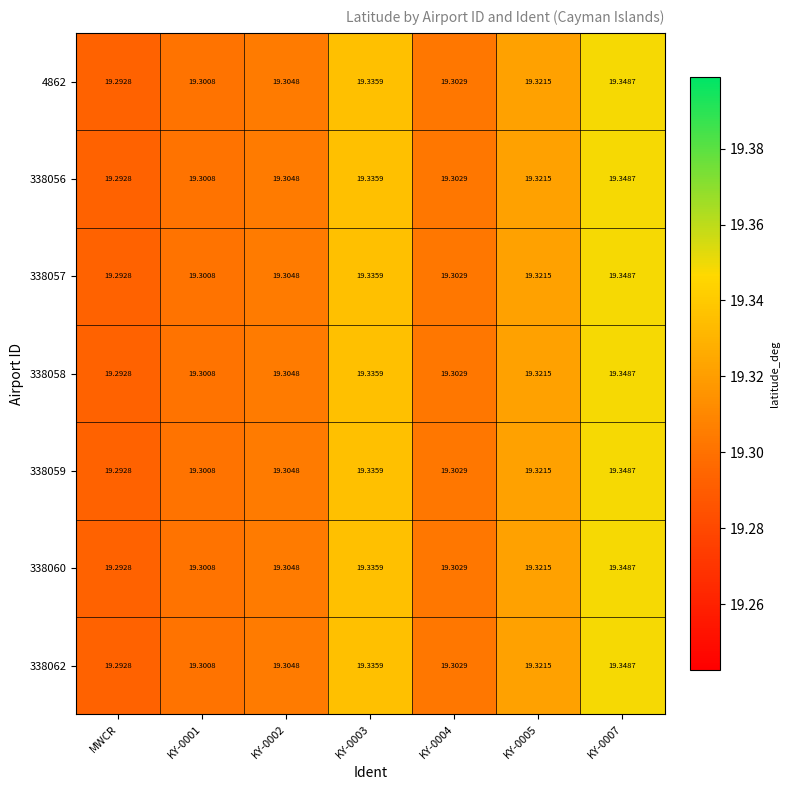

Where is 338056 nearest to the value 19?

MWCR